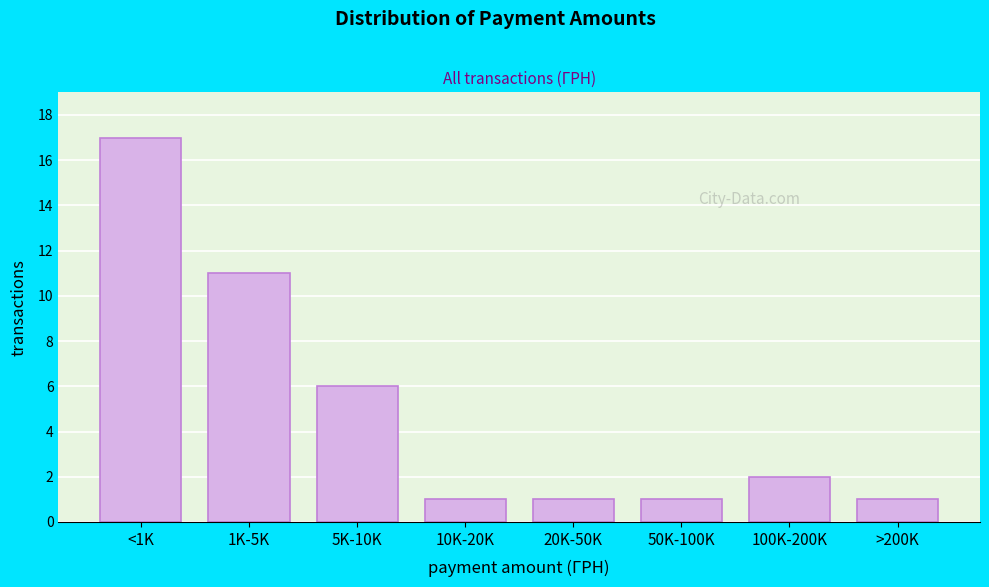

Reading left to right, transcribe all the data shown in this chart.

<1K=17	1K-5K=11	5K-10K=6	10K-20K=1	20K-50K=1	50K-100K=1	100K-200K=2	>200K=1